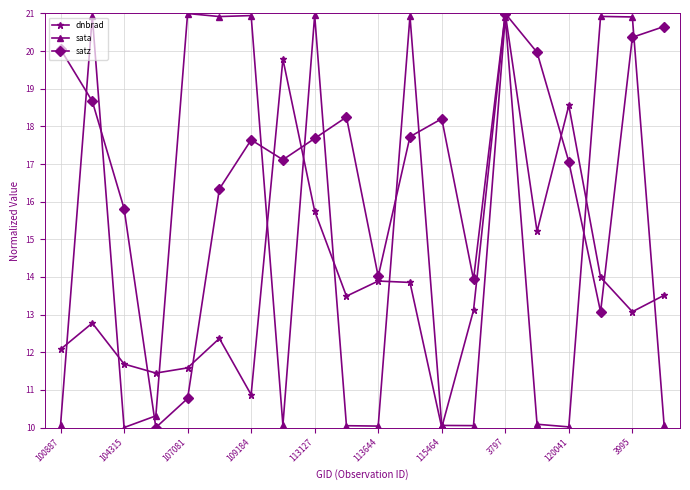

What is the value of the sata point at the 14th from the left?

10.1